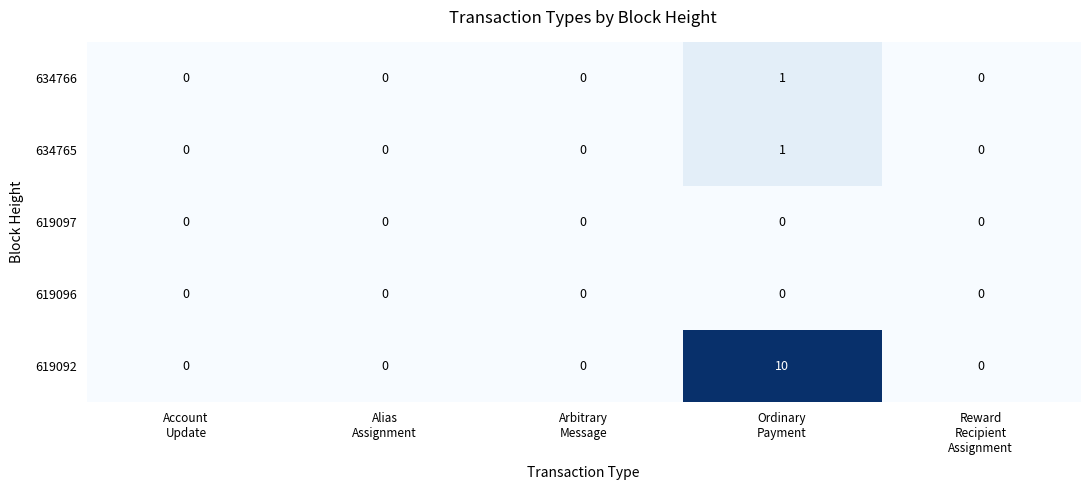

At how many categories does at least one series exceed 6?

1